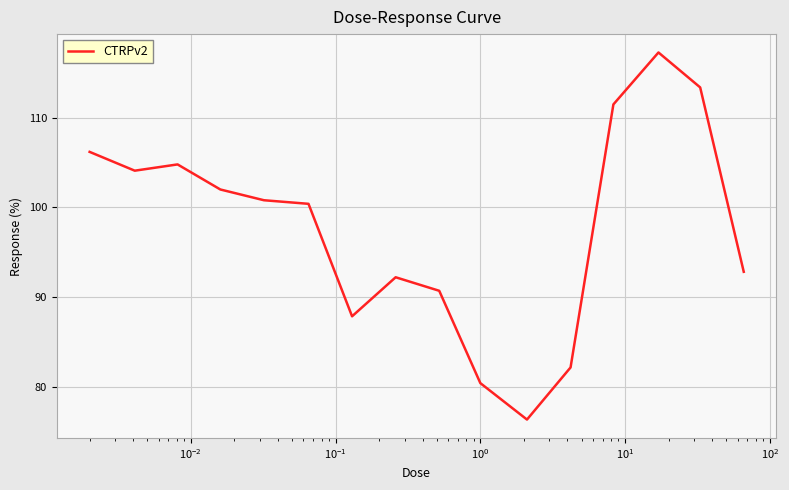

What is the maximum value shown in the chart?

117.3